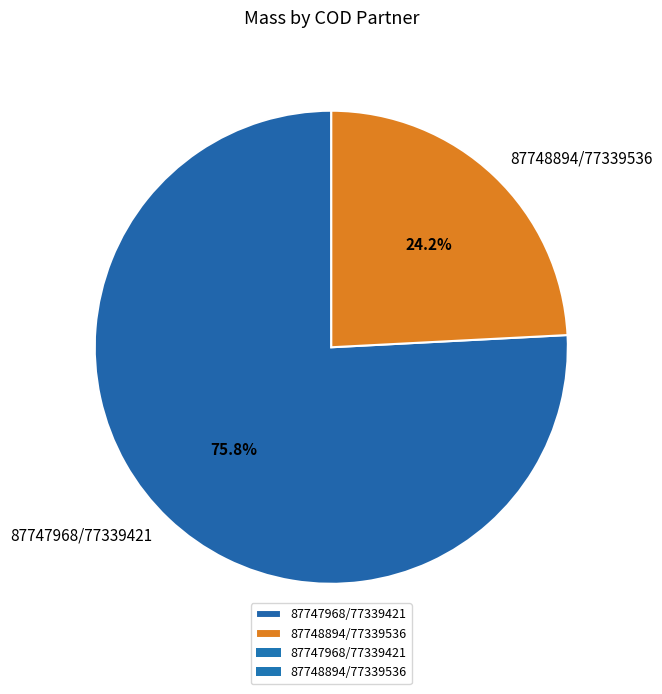

Rank the categories by value from highest to lowest.

87747968/77339421, 87748894/77339536